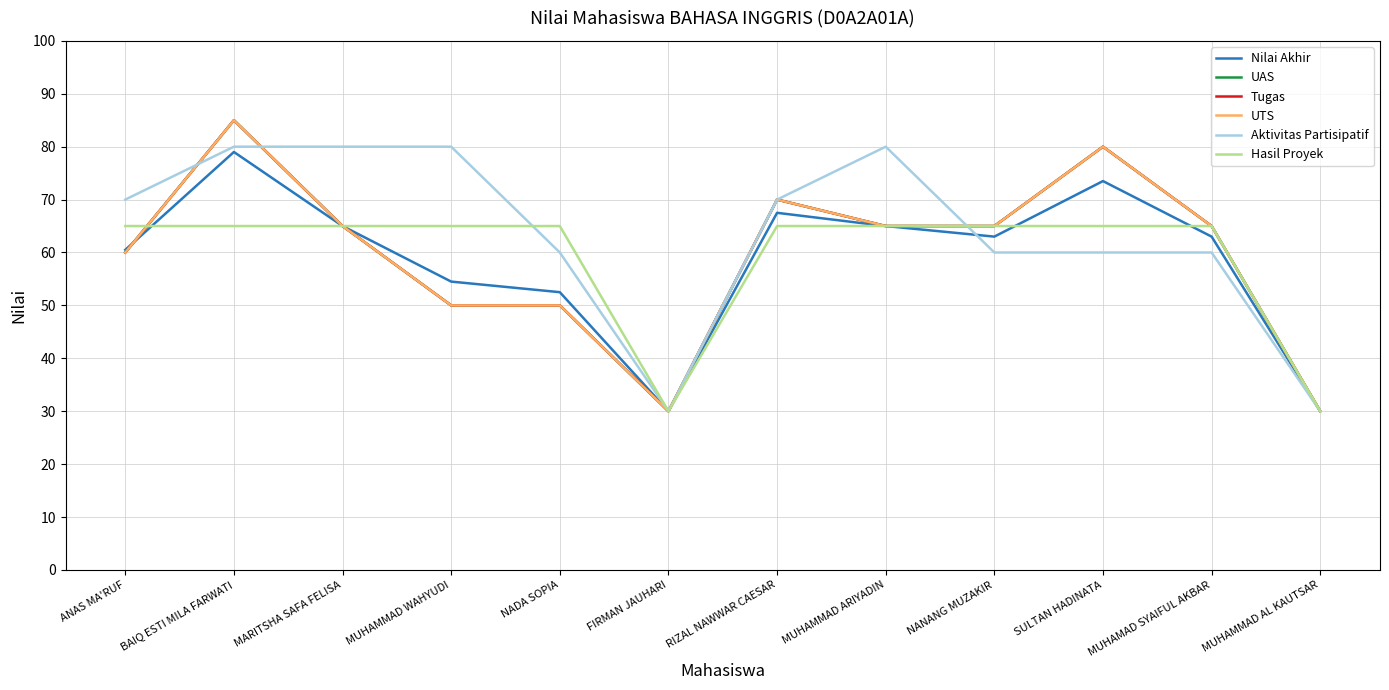

After their last crossing, which series has the higher values: Aktivitas Partisipatif or Tugas?

Tugas